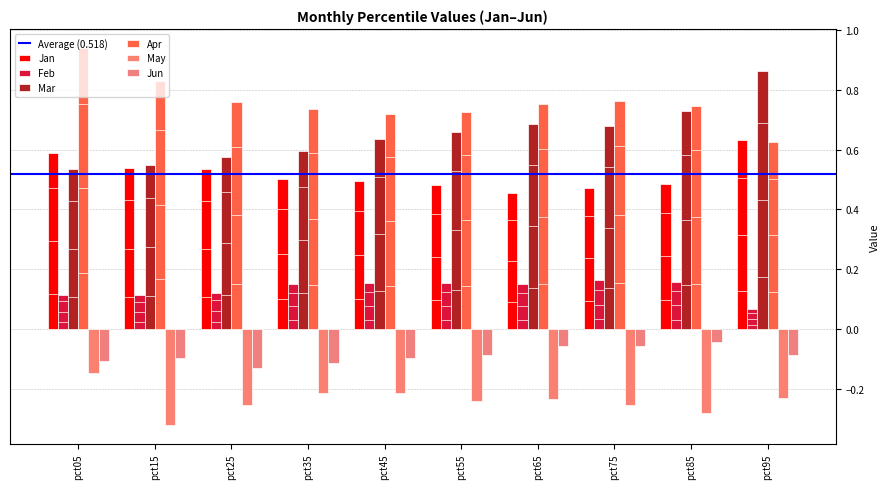

True or false: Jun has a value of -0.0 at pct85.

True